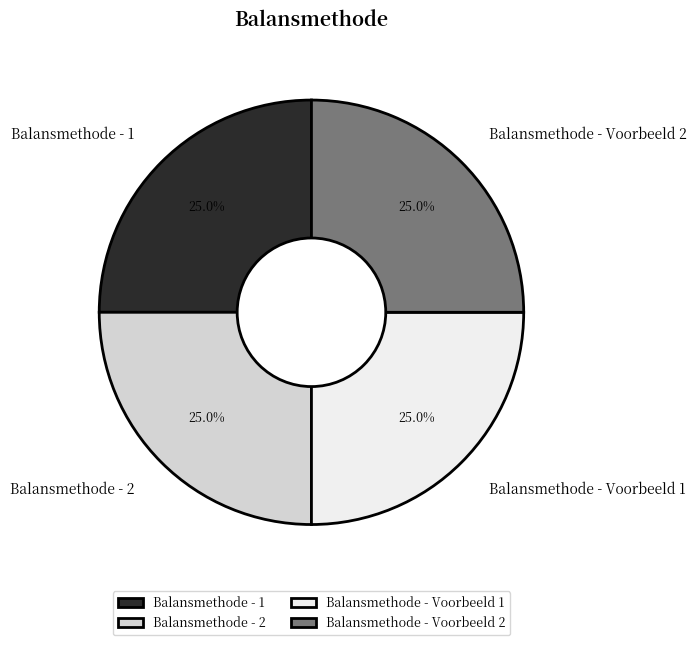

Approximately how many times larger is the value at Balansmethode - 2 compared to Balansmethode - 1?

1.0